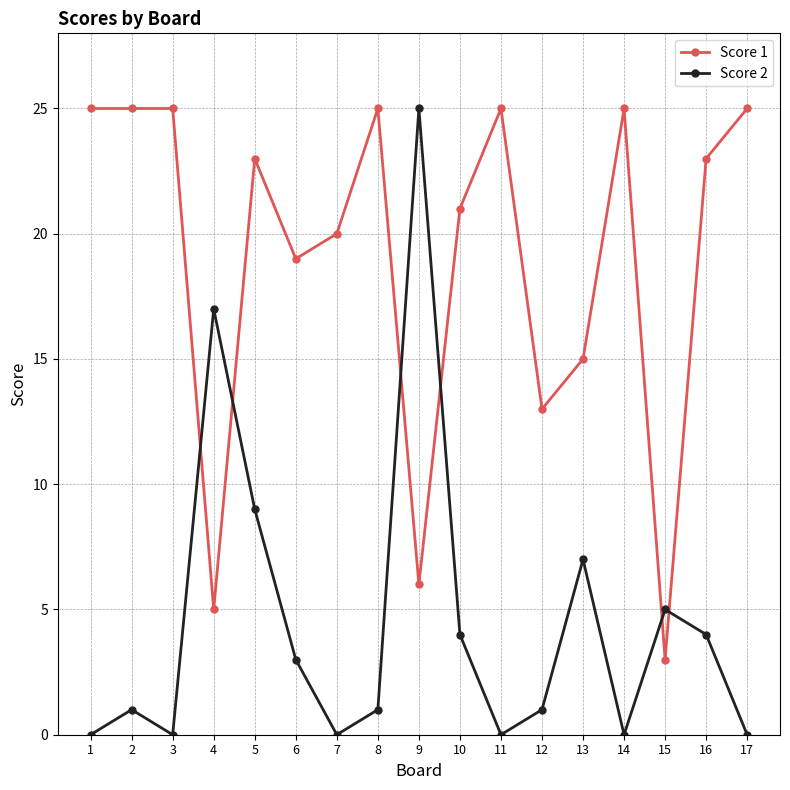

How many categories are shown in the chart?

17